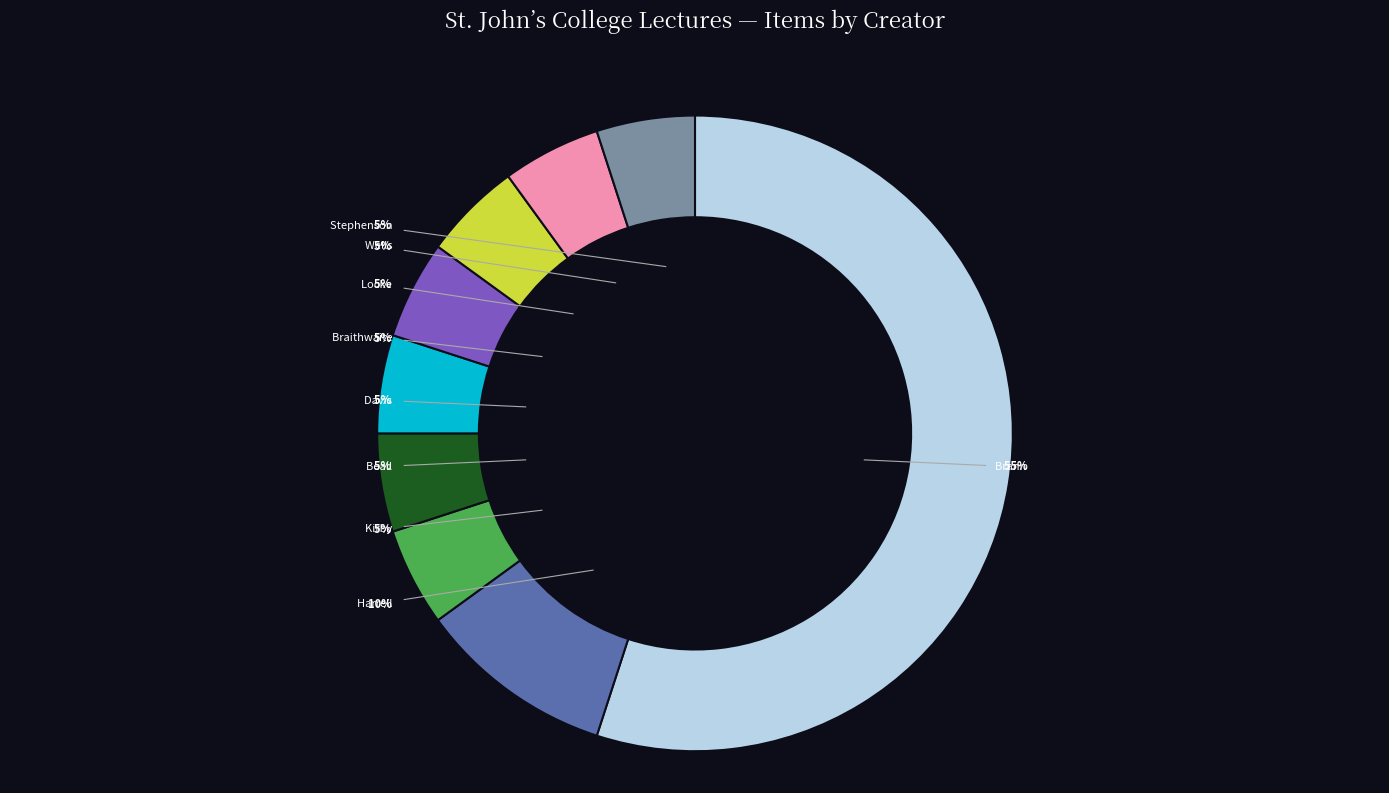

Rank the categories by value from highest to lowest.

Brann, Eva T. H., Harrell, Daniel, Kirby, Margaret Anne, 1956-, Beall, J. H. (James Howard), 1945-, Davis, Andrew Alexander, Braithwaite, William, Locke, Patricia, Wells, Jonathan, Stephenson, David Hanford